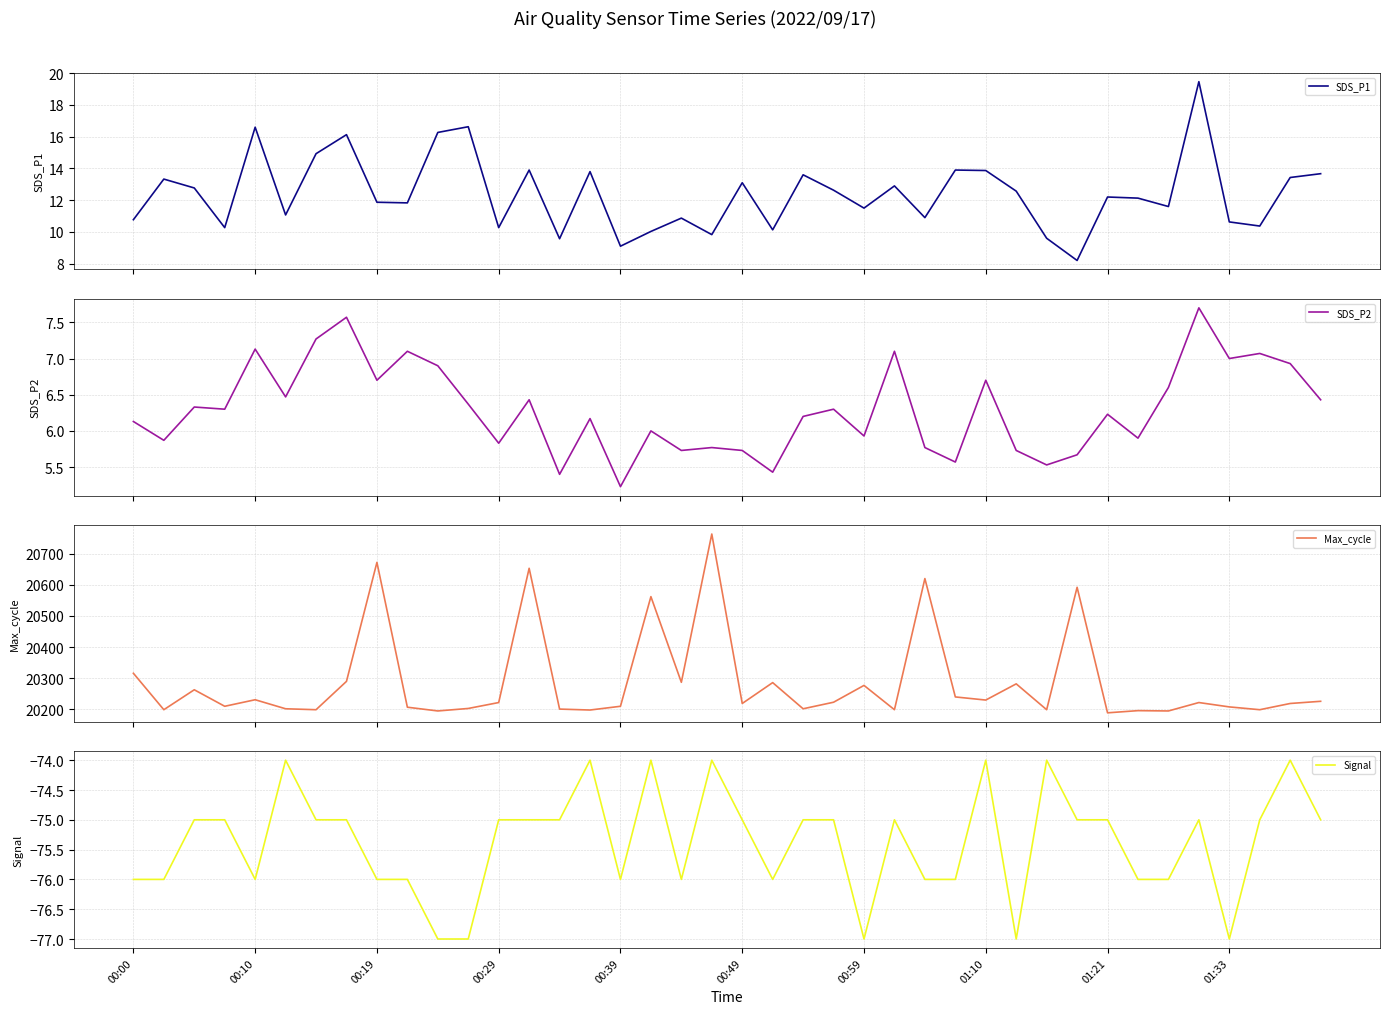

True or false: SDS_P2 has more than 0 points higher than both neighbors.

True